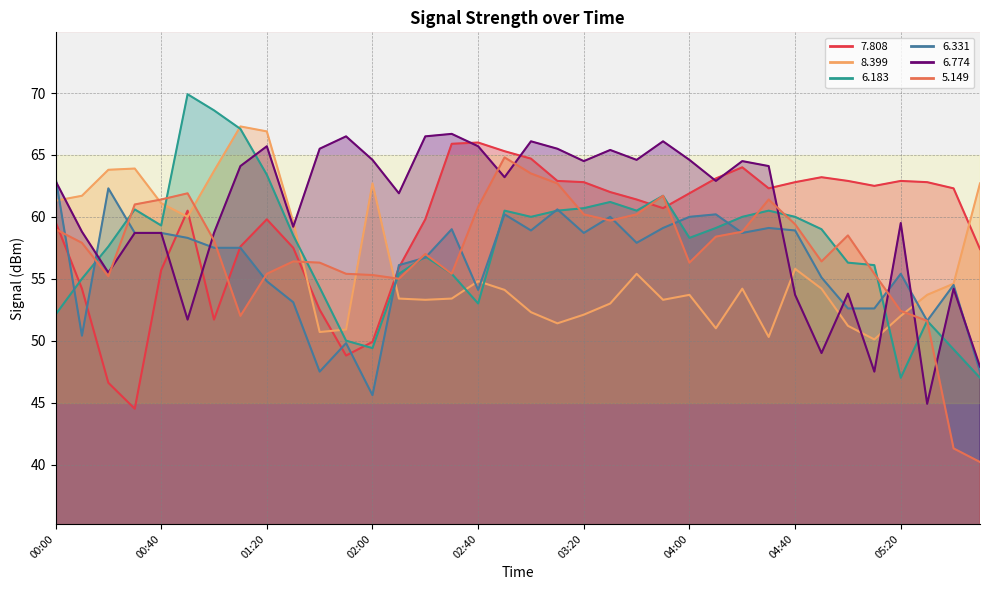

True or false:   7.808 has more than 0 points higher than both neighbors.

True